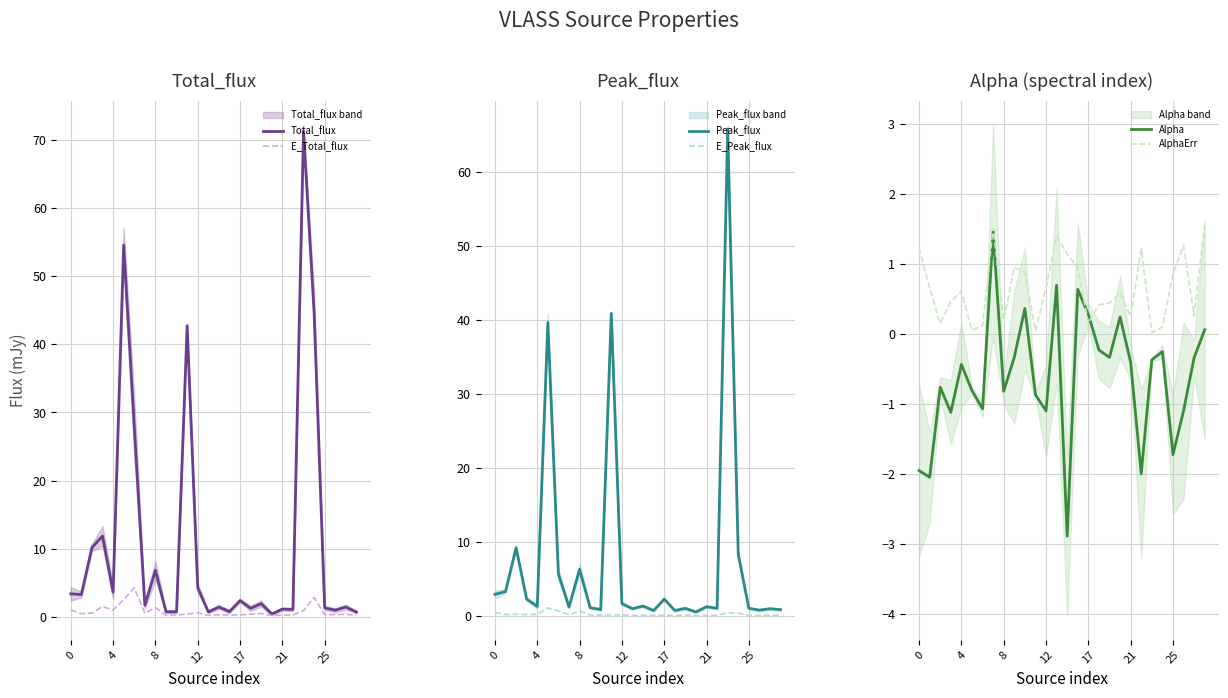

Is the value of E_Peak_flux at 15 greater than the value of Alpha at 13?

No